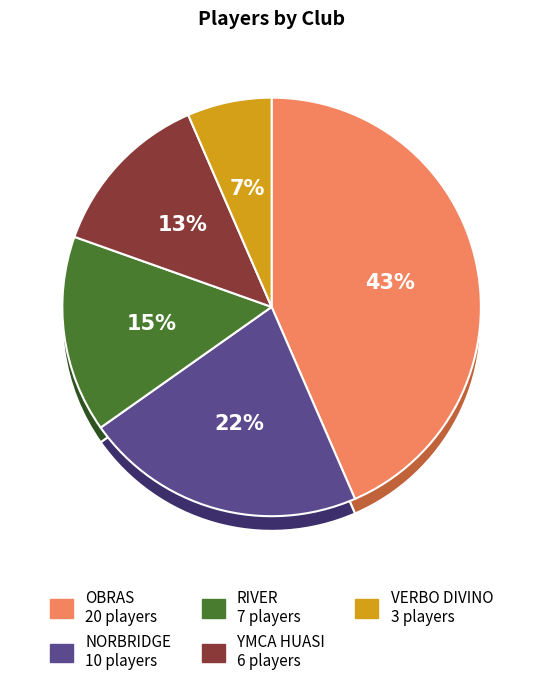

Count the number of slices in the pie.

5